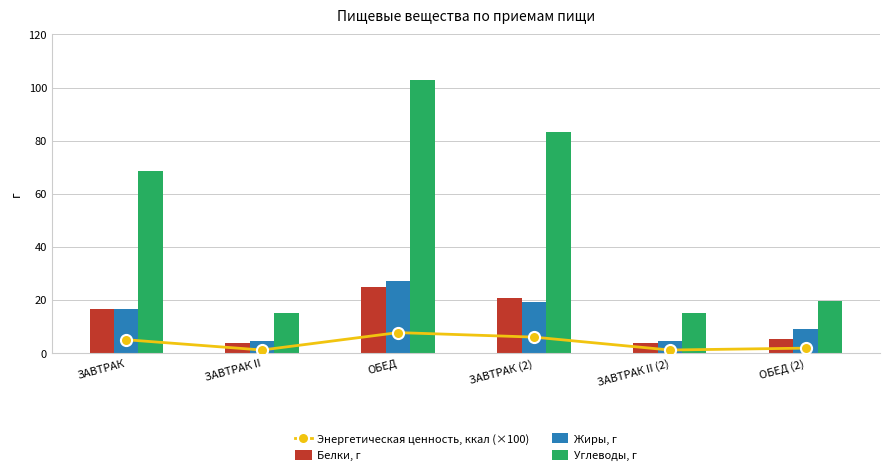

Which category has the lowest value in the Жиры, г series?

ЗАВТРАК II